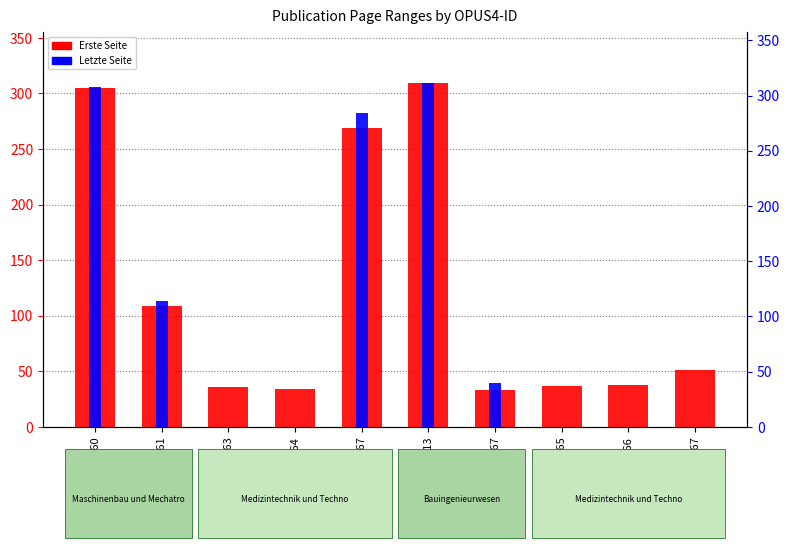

What is the difference between the Letzte Seite values at OPUS4-2164 and OPUS4-1467?

40